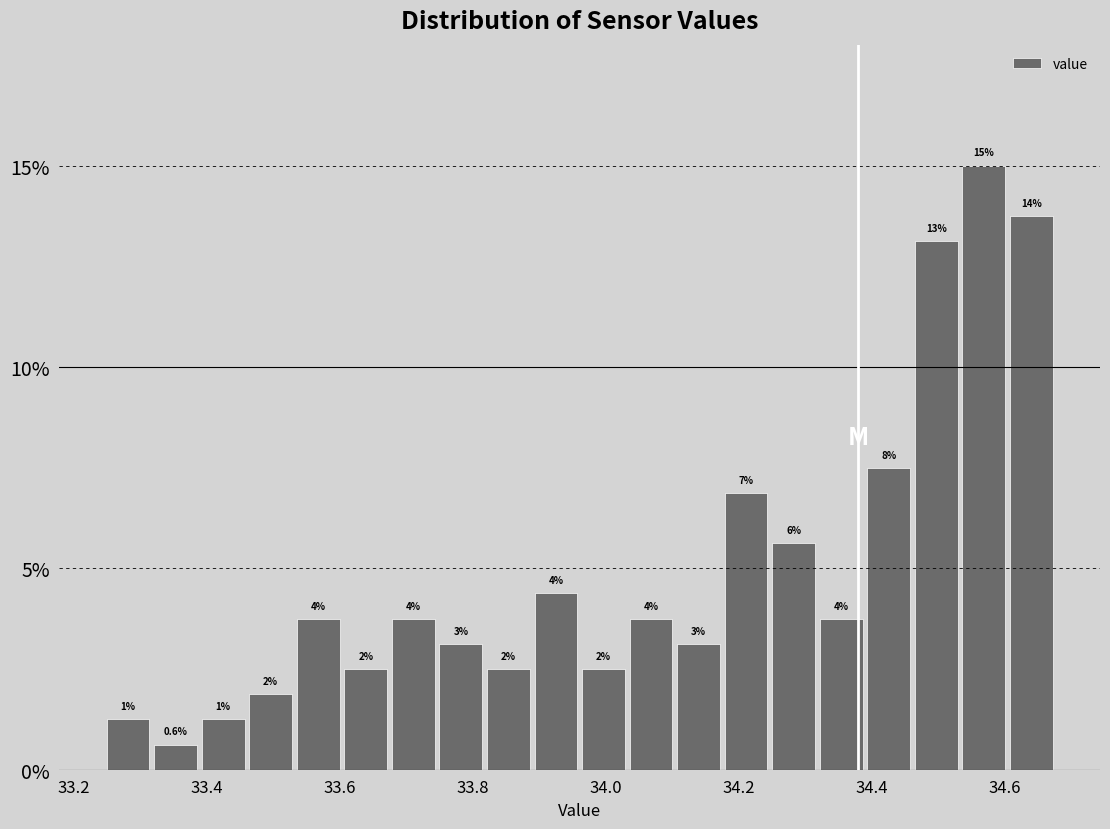

Around what value on the x-axis is the tallest bar? Give the approximate position of its centre, as read against the axis.

34.56